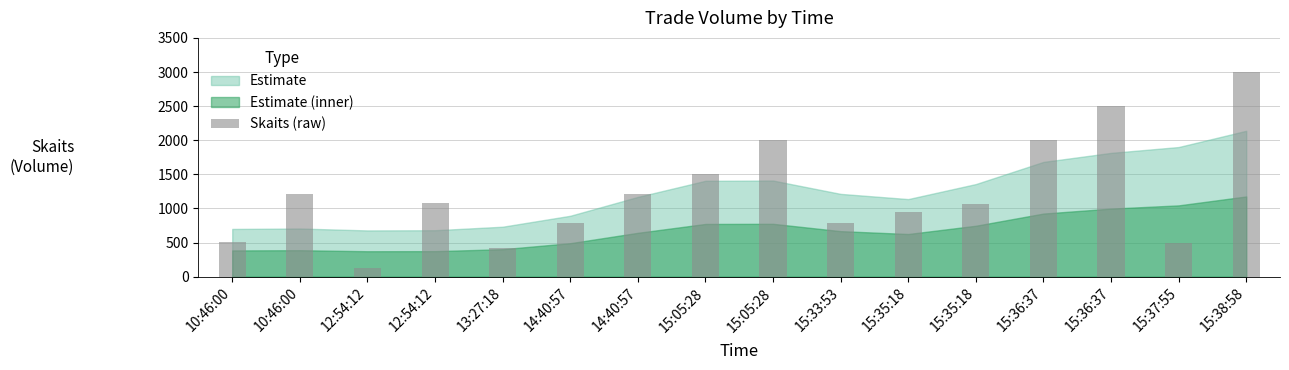

How many series are shown in this chart?

1